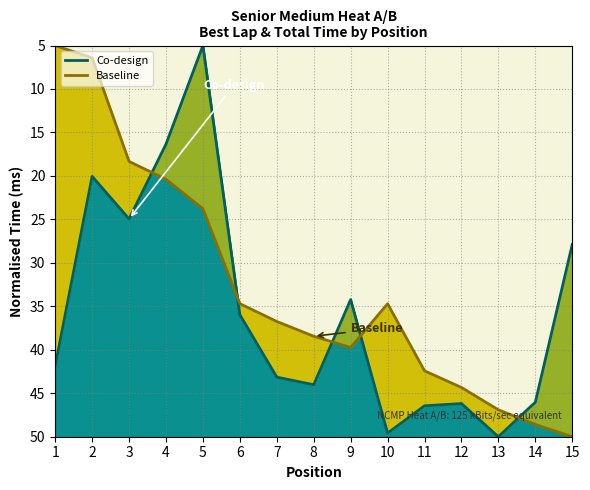

Reading left to right, transcribe all the data shown in this chart.

Co-design: 1=41.9	2=20.1	3=24.9	4=16.3	5=5.0	6=36.0	7=43.1	8=44.0	9=34.2	10=49.6	11=46.4	12=46.2	13=50.0	14=46.0	15=27.9
Baseline: 1=5.0	2=6.4	3=18.3	4=20.4	5=23.8	6=34.7	7=36.7	8=38.4	9=39.7	10=34.7	11=42.4	12=44.3	13=46.9	14=48.6	15=50.0